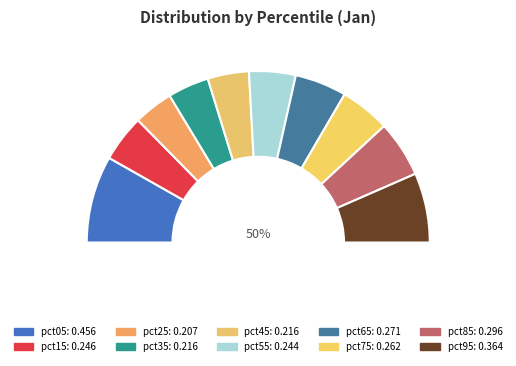

Combined, what portion of the pie is pct95 and pct05?

29.5%